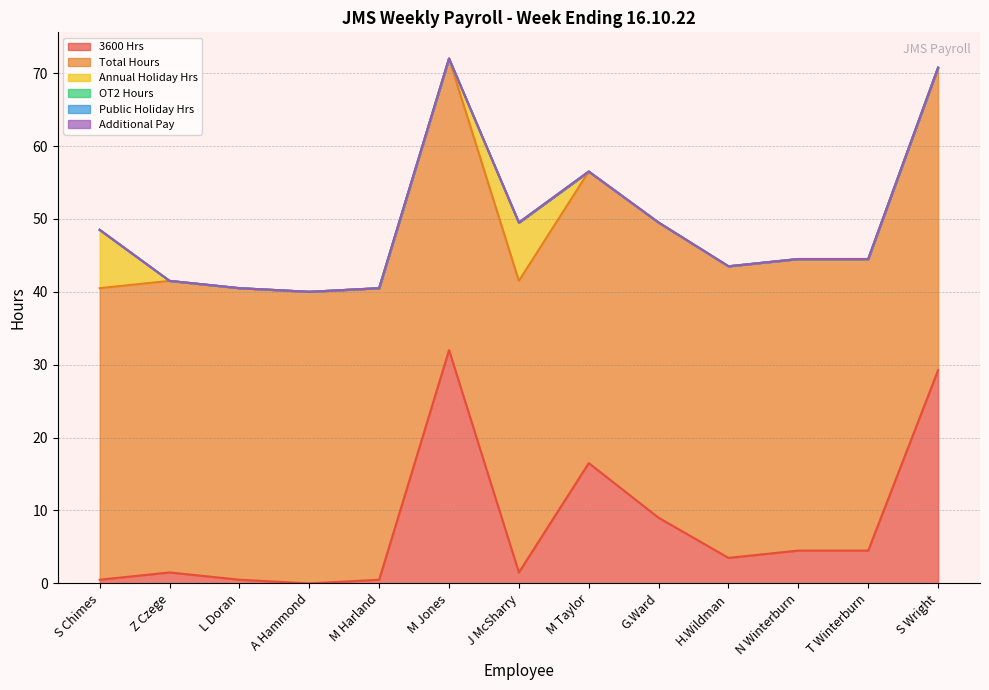

What position from the right is G.Ward?

5